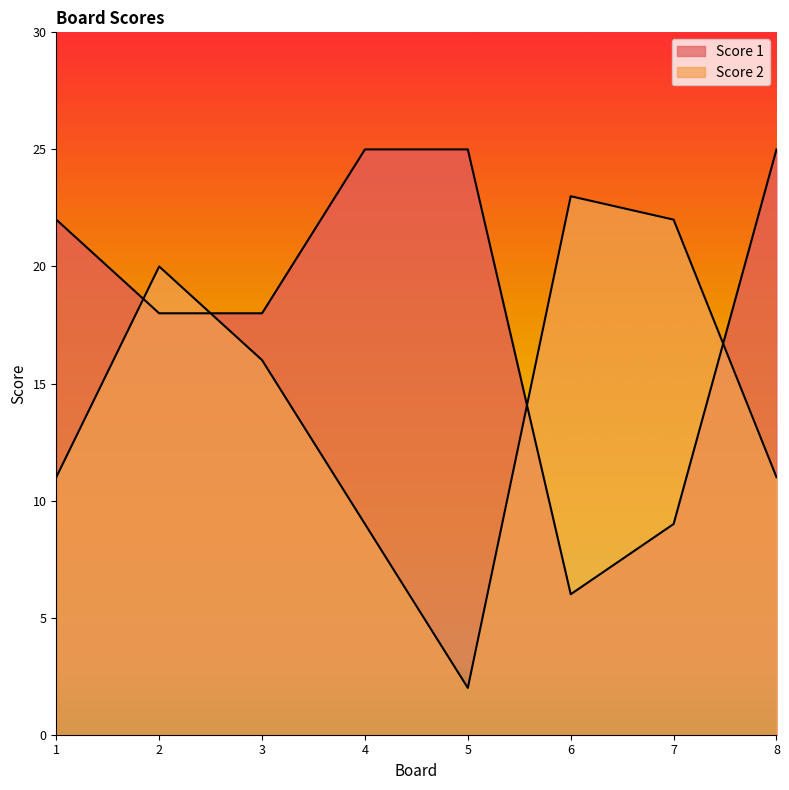

Count the number of categories in the chart.

8